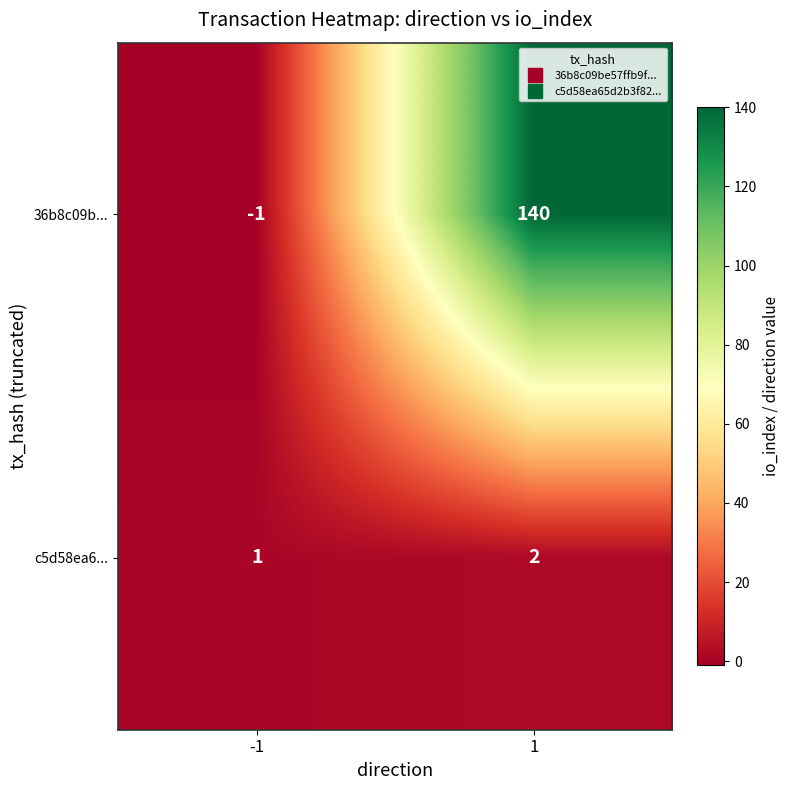

At which category is the sum across all series the highest?

1